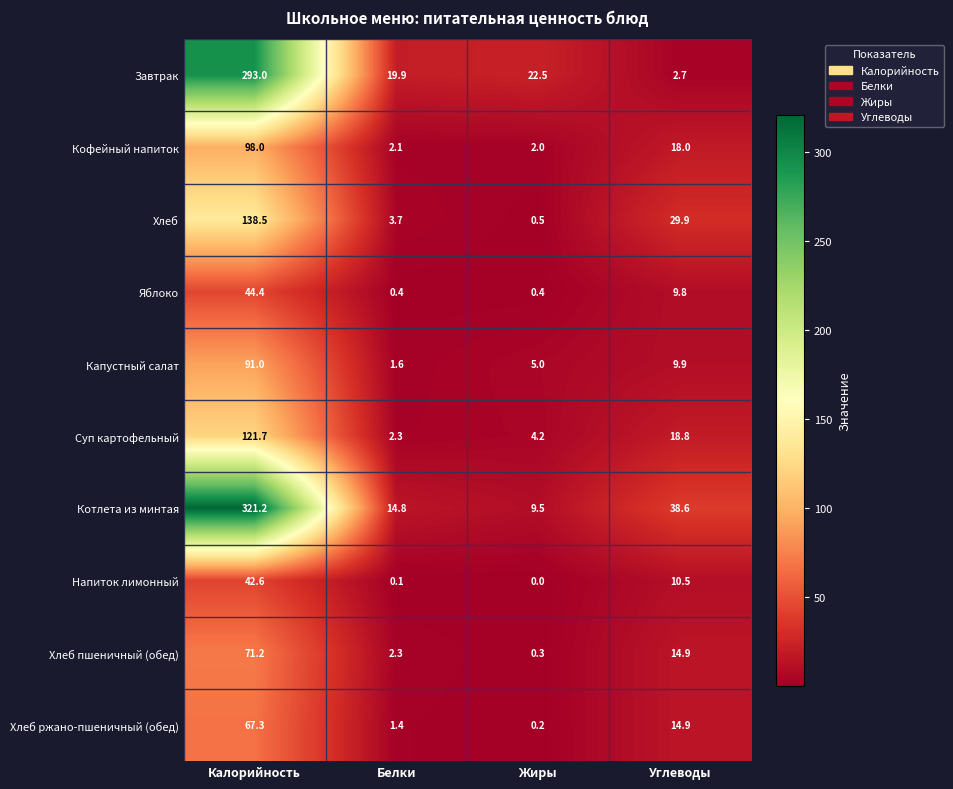

Rank the categories by Завтрак value from highest to lowest.

Калорийность, Жиры, Белки, Углеводы